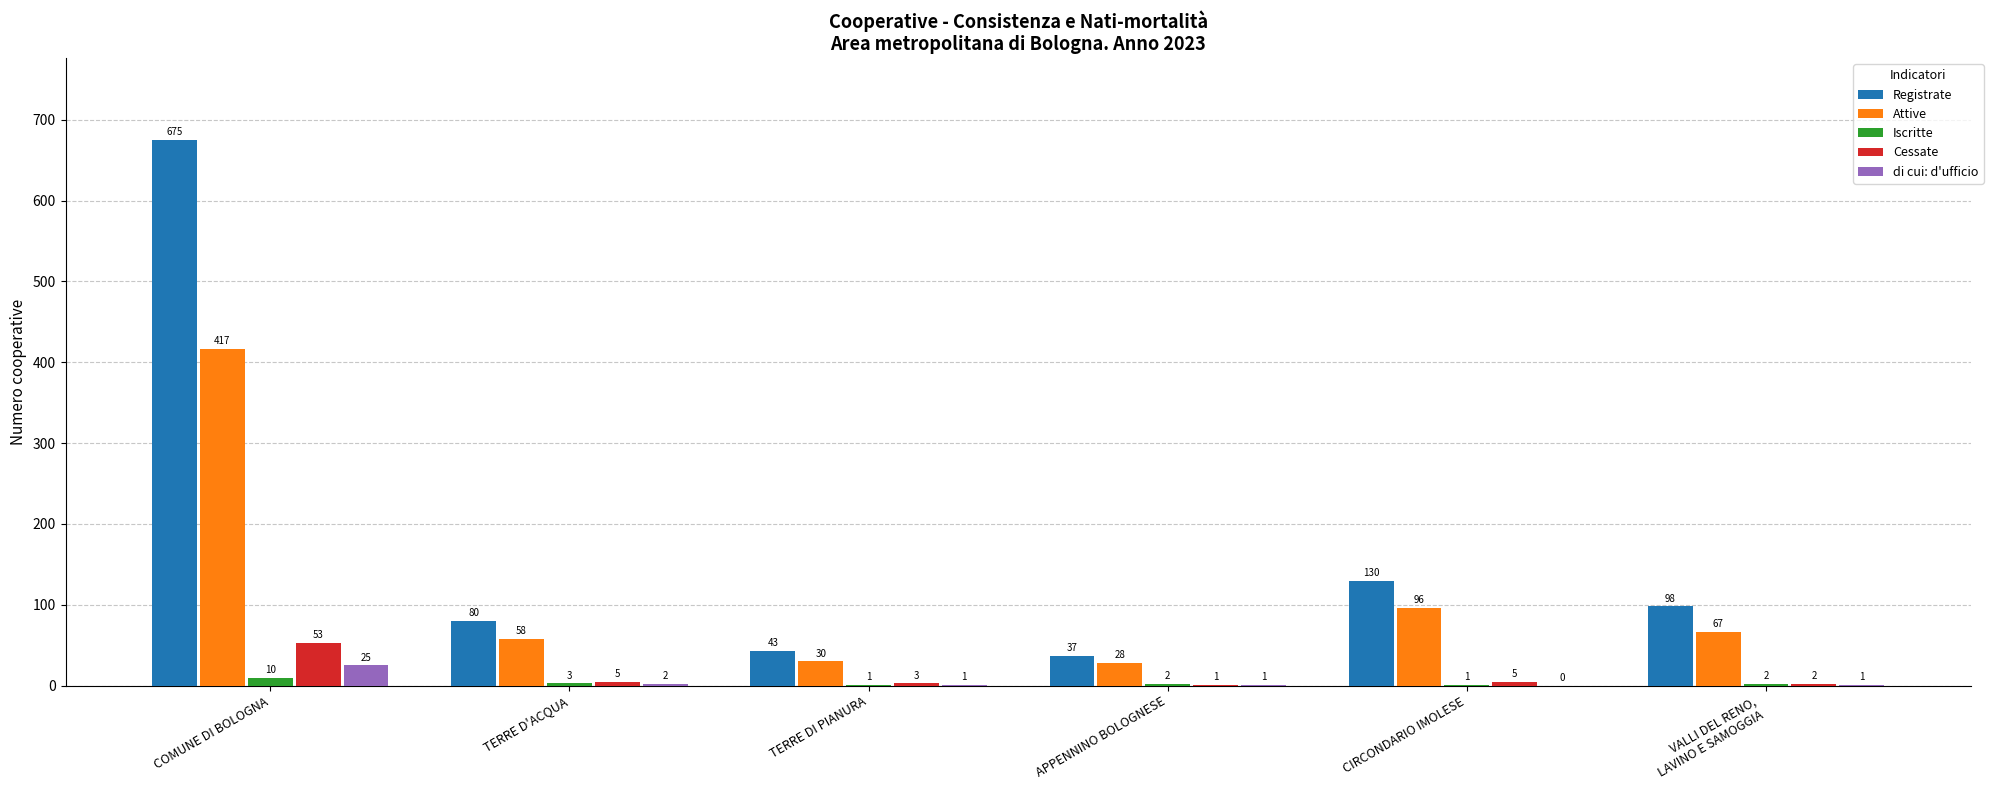

What are all the series names shown in the legend?

Registrate, Attive, Iscritte, Cessate, di cui: d'ufficio